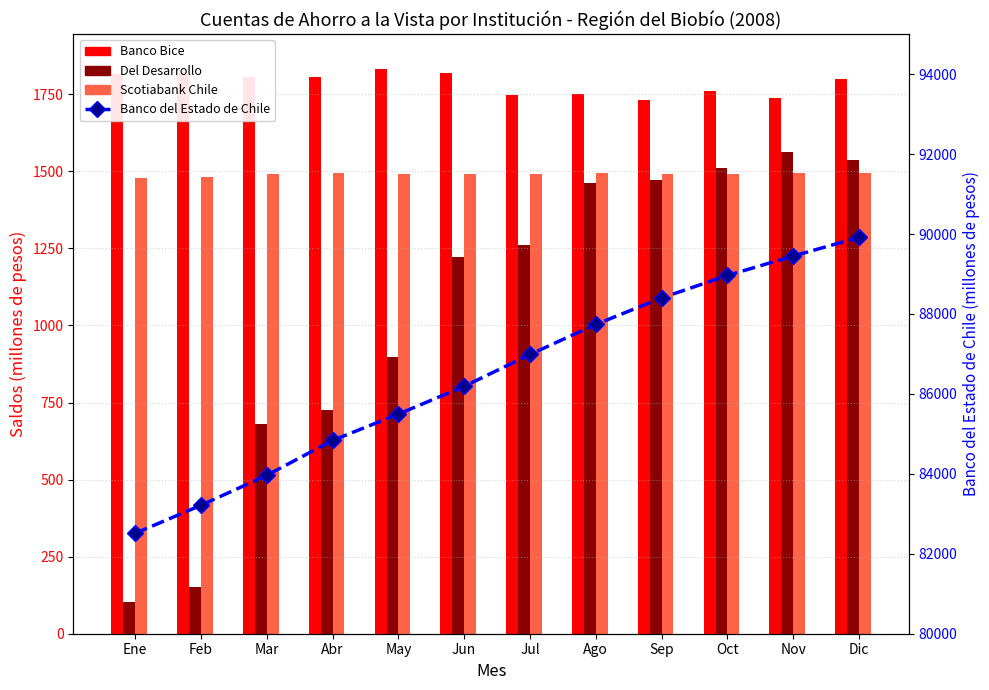

What is the label of the 10th bar from the left?

Oct